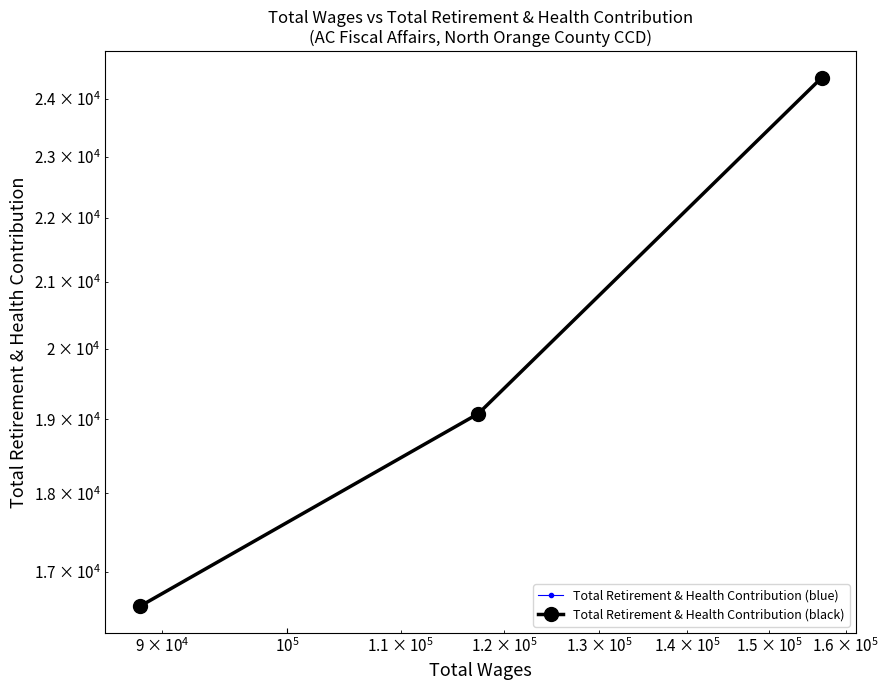

How many Total Retirement & Health Contribution (blue) values are between 16577 and 24371?

3